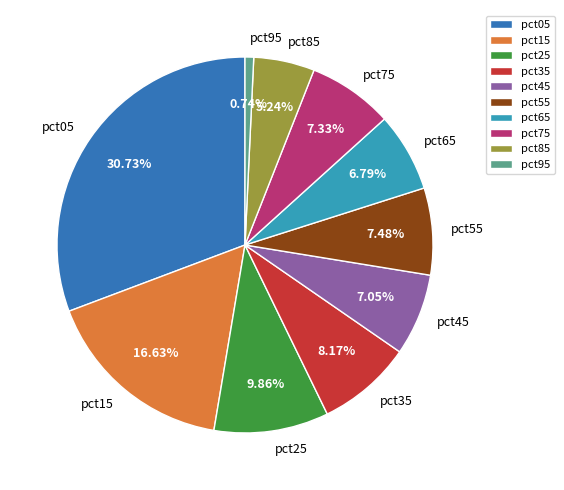

Is there any slice that represents more than half of the pie?

No